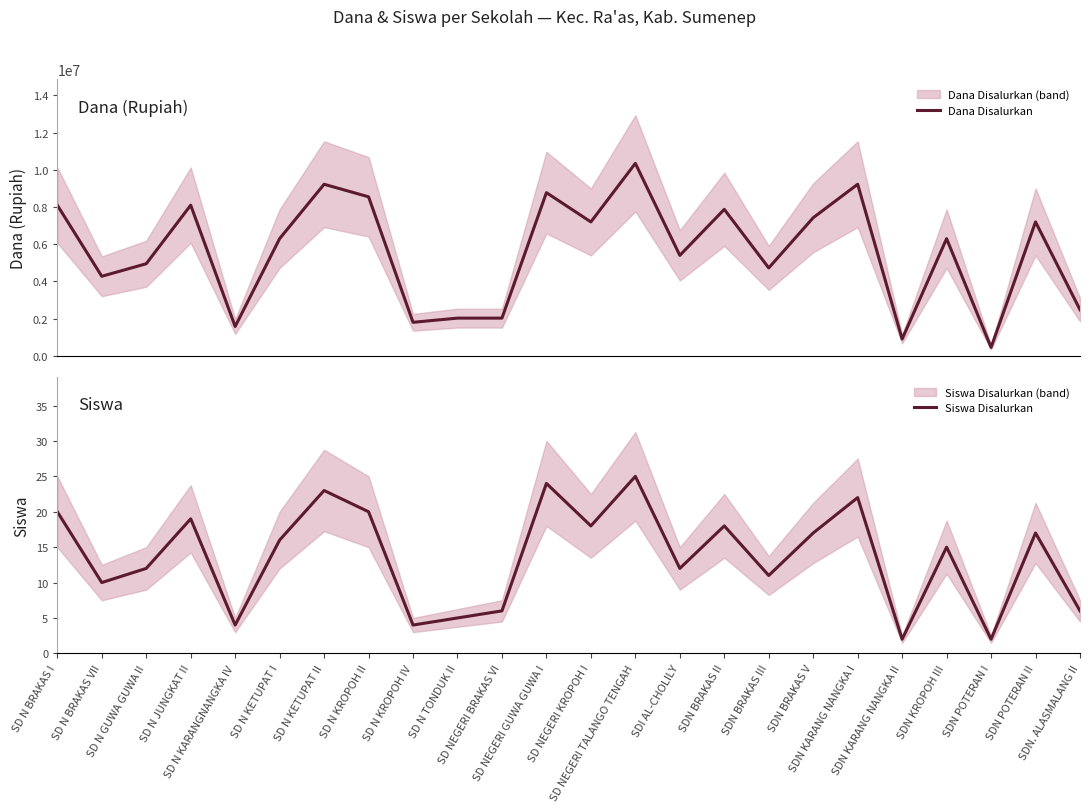

At how many categories does at least one series exceed 9266430?

1